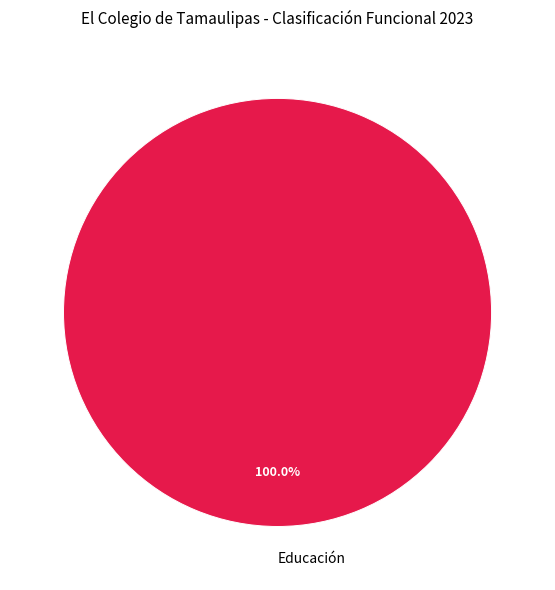

Is Educación the majority of the pie?

Yes